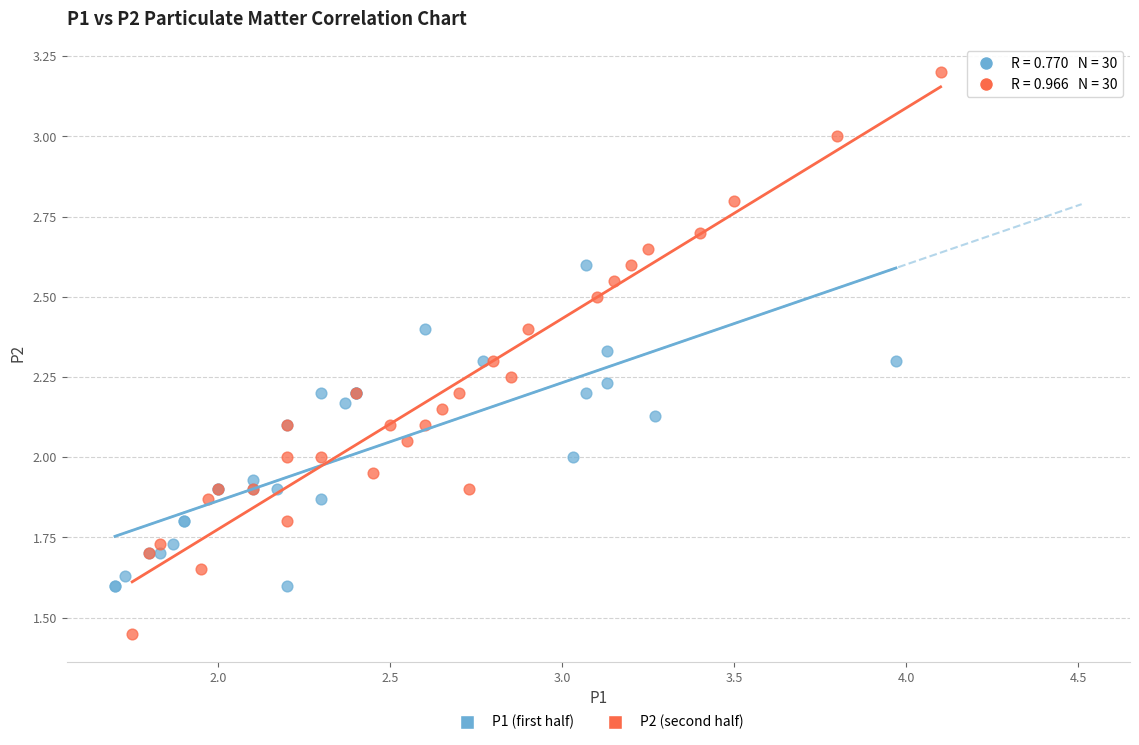

Which series reaches the maximum Y coordinate?

P2 (second half)